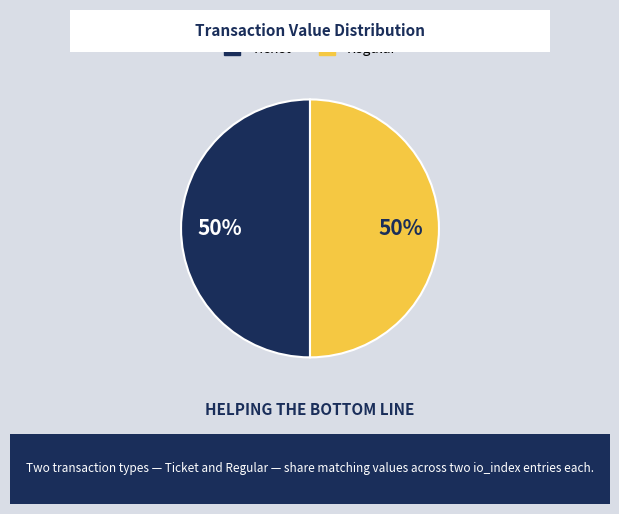

To the nearest percent, what is the average slice percentage?

50%